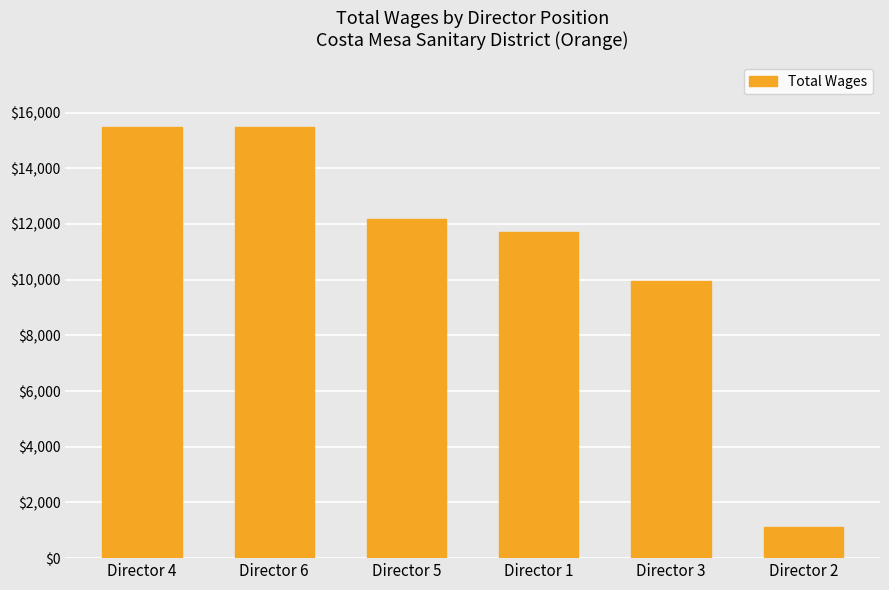

What is the average value?

10982